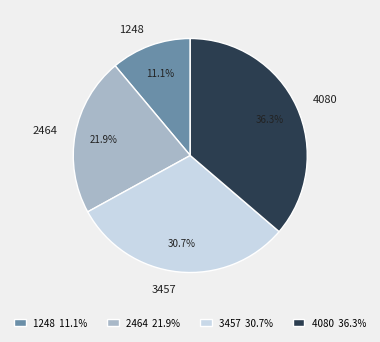

Between 2464 and 3457, which is larger?

3457